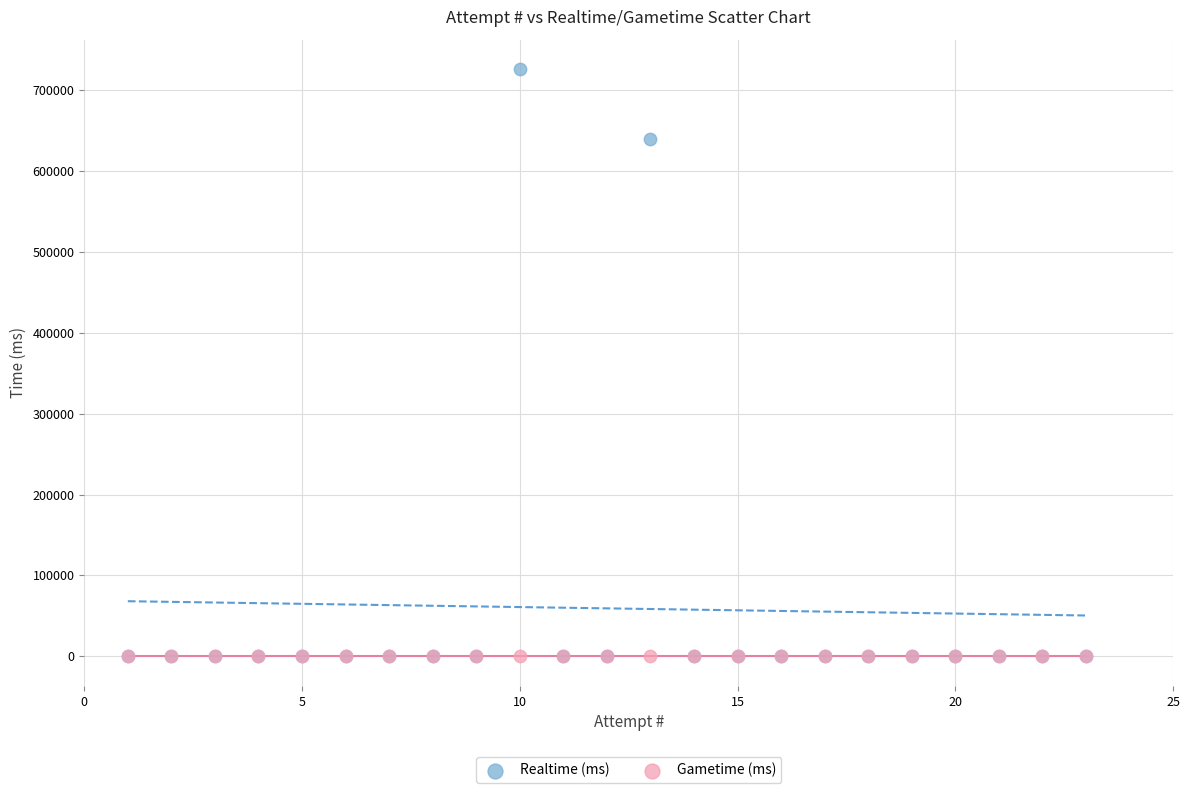

Across all series, what Y value is closest to 362876?

639569